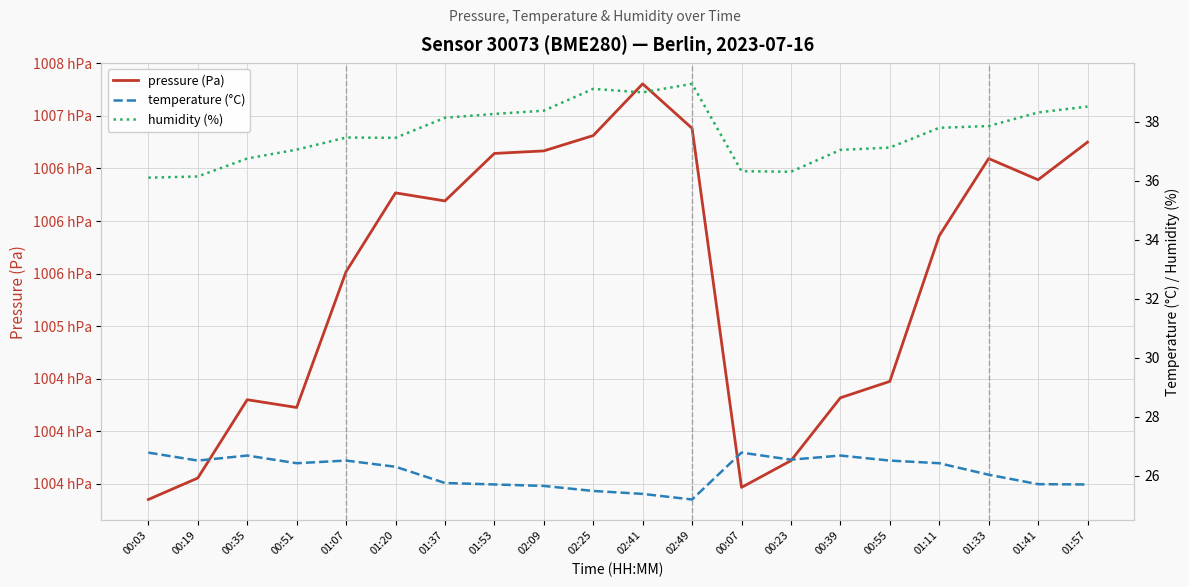

How many lines are shown in the chart?

3